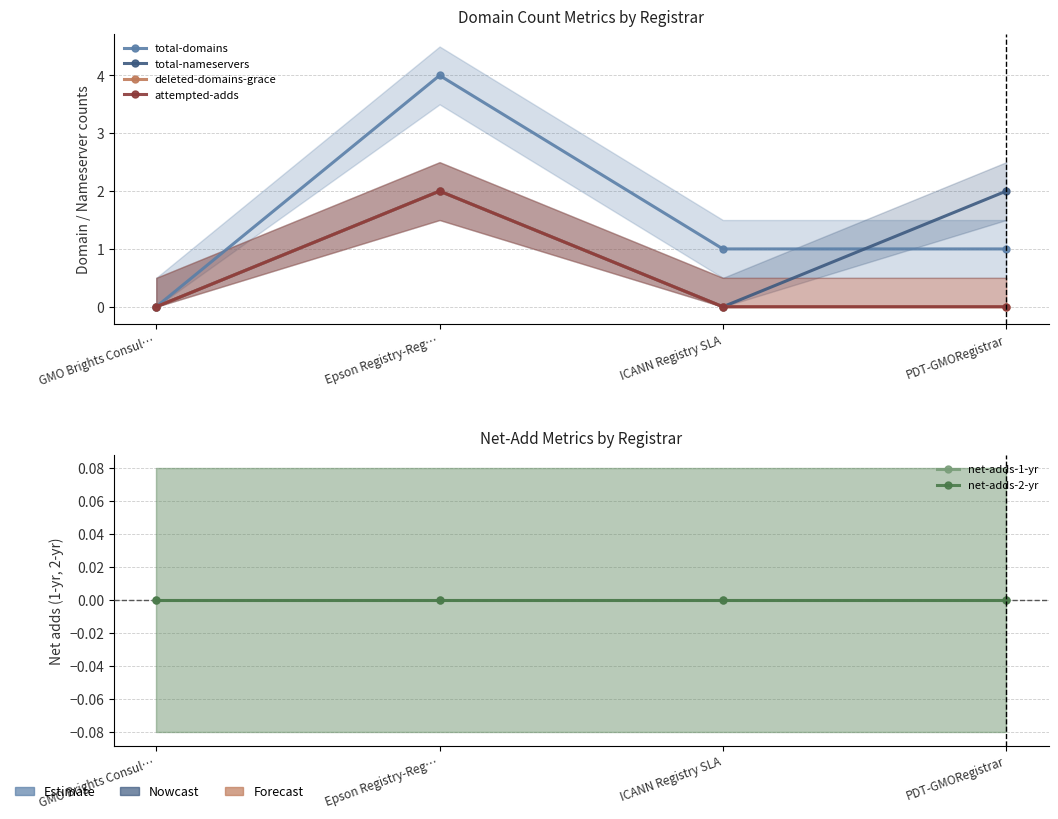

At how many categories does at least one series exceed 2?

1